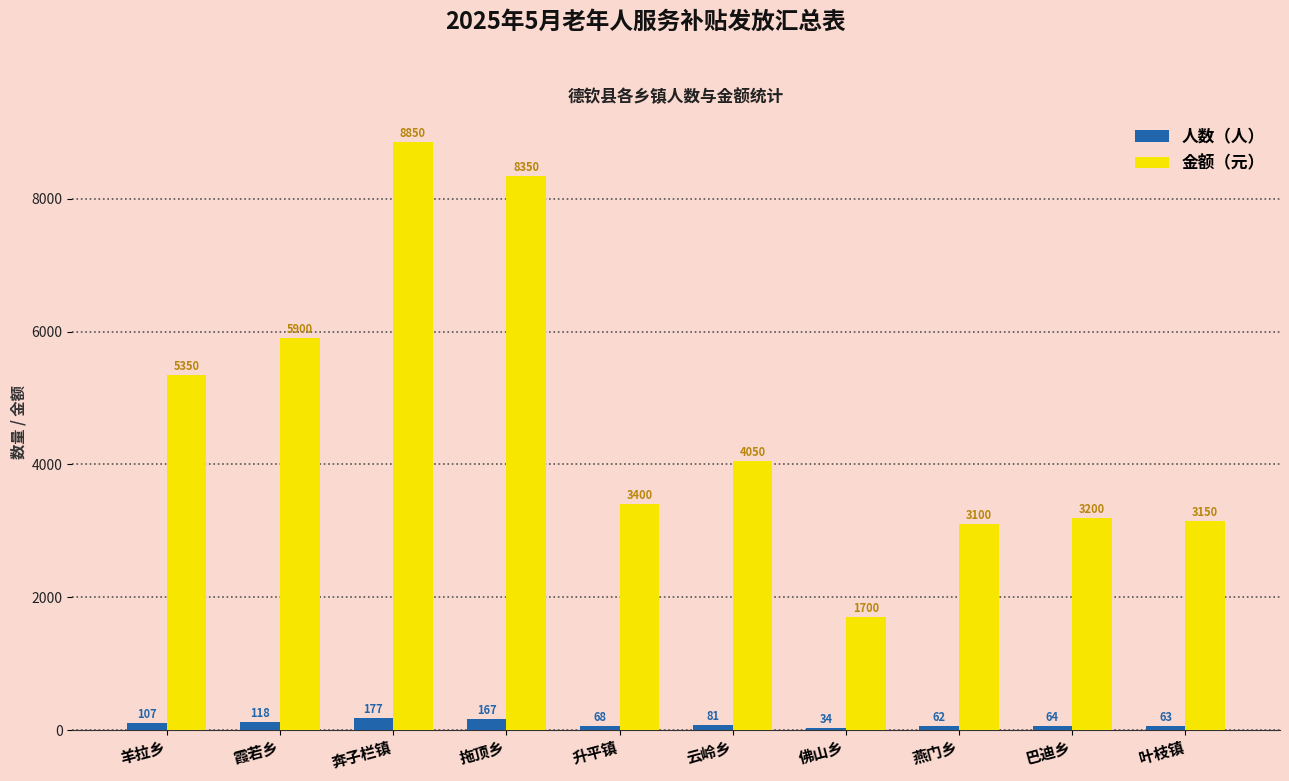

Reading right to left, what are all the values shown in this chart?

人数（人）: 叶枝镇=63	巴迪乡=64	燕门乡=62	佛山乡=34	云岭乡=81	升平镇=68	拖顶乡=167	奔子栏镇=177	霞若乡=118	羊拉乡=107
金额（元）: 叶枝镇=3150	巴迪乡=3200	燕门乡=3100	佛山乡=1700	云岭乡=4050	升平镇=3400	拖顶乡=8350	奔子栏镇=8850	霞若乡=5900	羊拉乡=5350